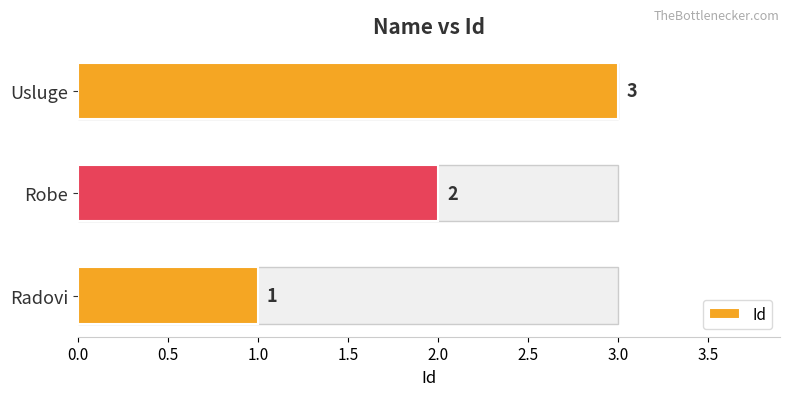

How many values exceed 2?

1